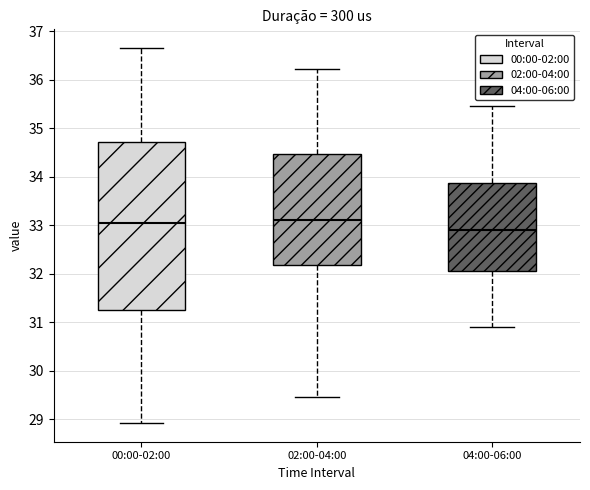

Reading left to right, transcribe this box plot: for each box, give where its median line is, the range the box spans, and where its two whiskers end, as read against the y-axis. The values are not printed on the chart, so give them approximately, as read against the axis.

00:00-02:00: median 33.0, box 31.3 to 34.7, whiskers 28.9 to 36.7
02:00-04:00: median 33.1, box 32.2 to 34.5, whiskers 29.5 to 36.2
04:00-06:00: median 32.9, box 32.1 to 33.9, whiskers 30.9 to 35.5